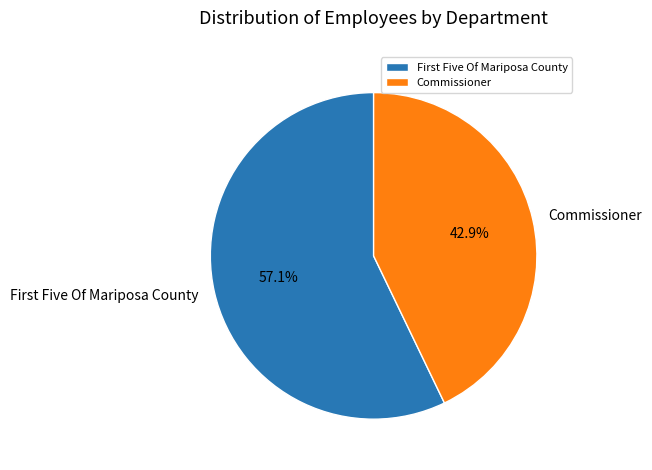

What is the majority slice?

First Five Of Mariposa County